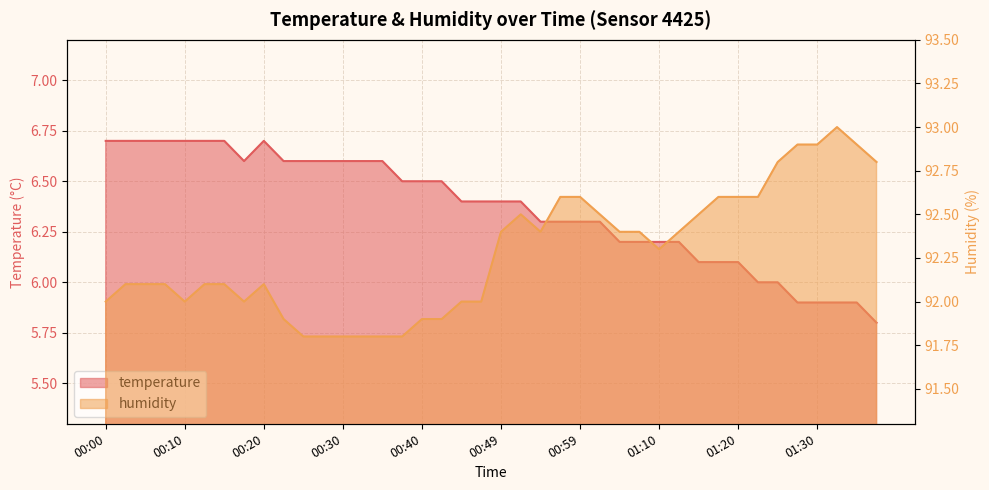

Is the value of humidity at 01:02 greater than the value of temperature at 01:02?

Yes